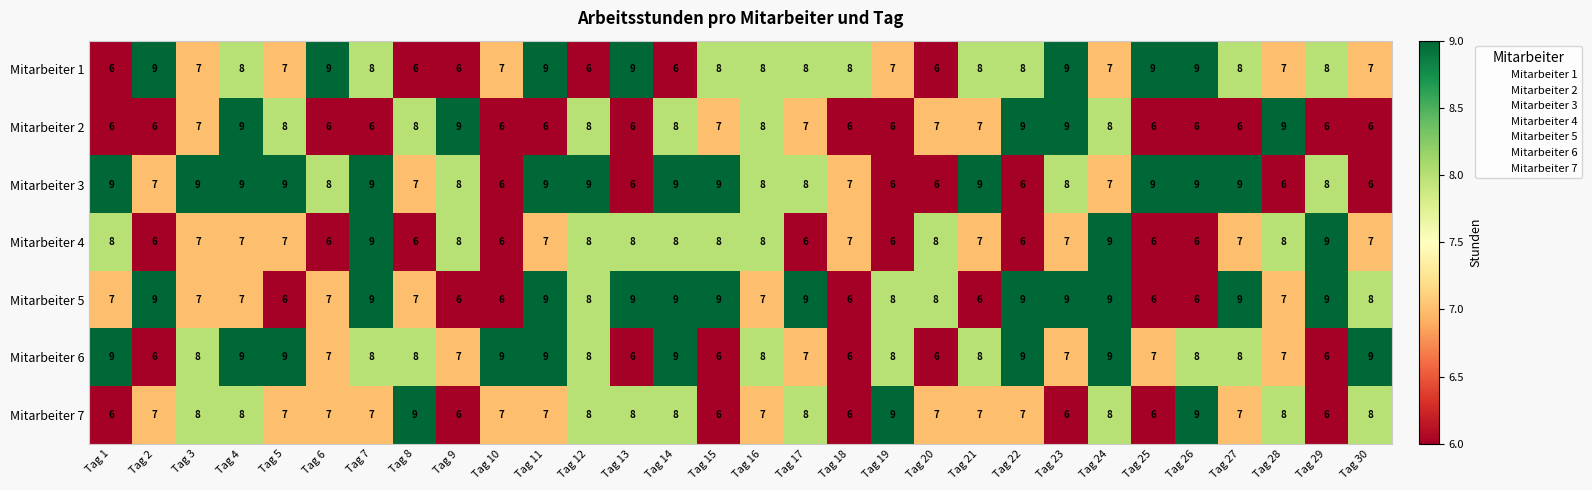

How many Mitarbeiter 3 values are between 7 and 9?

23